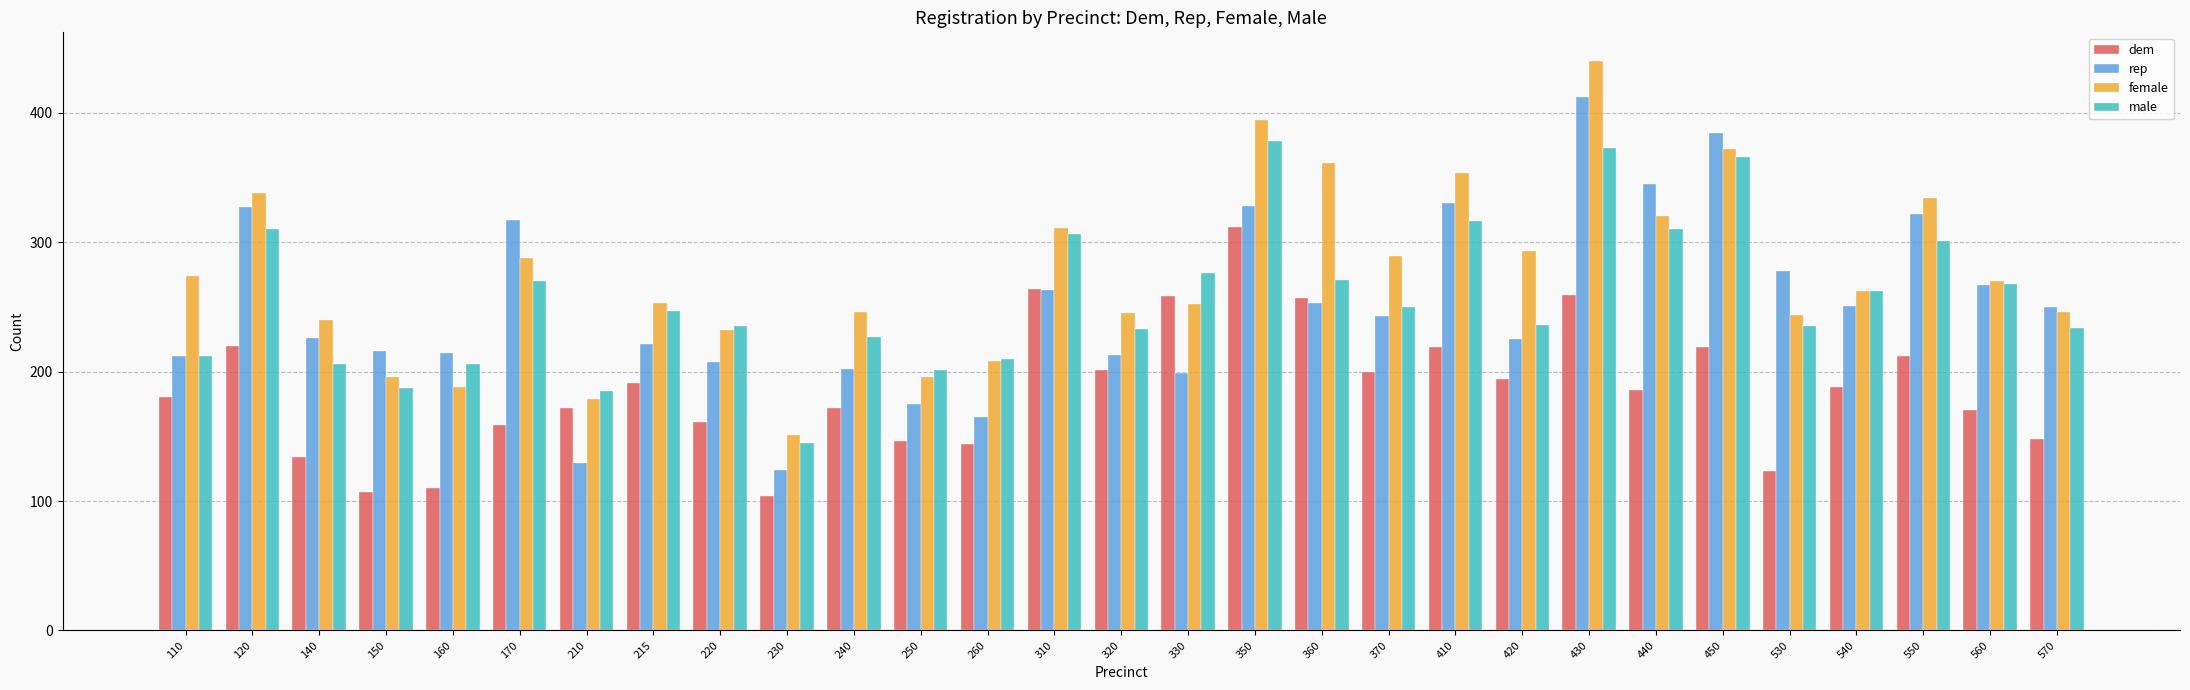

What is the sum of all dem values?

5410